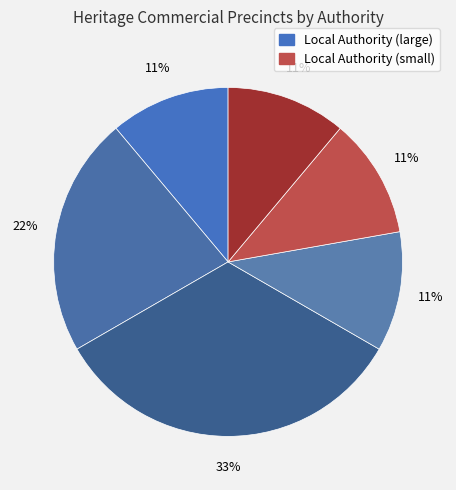

How many slices are in this pie chart?

6